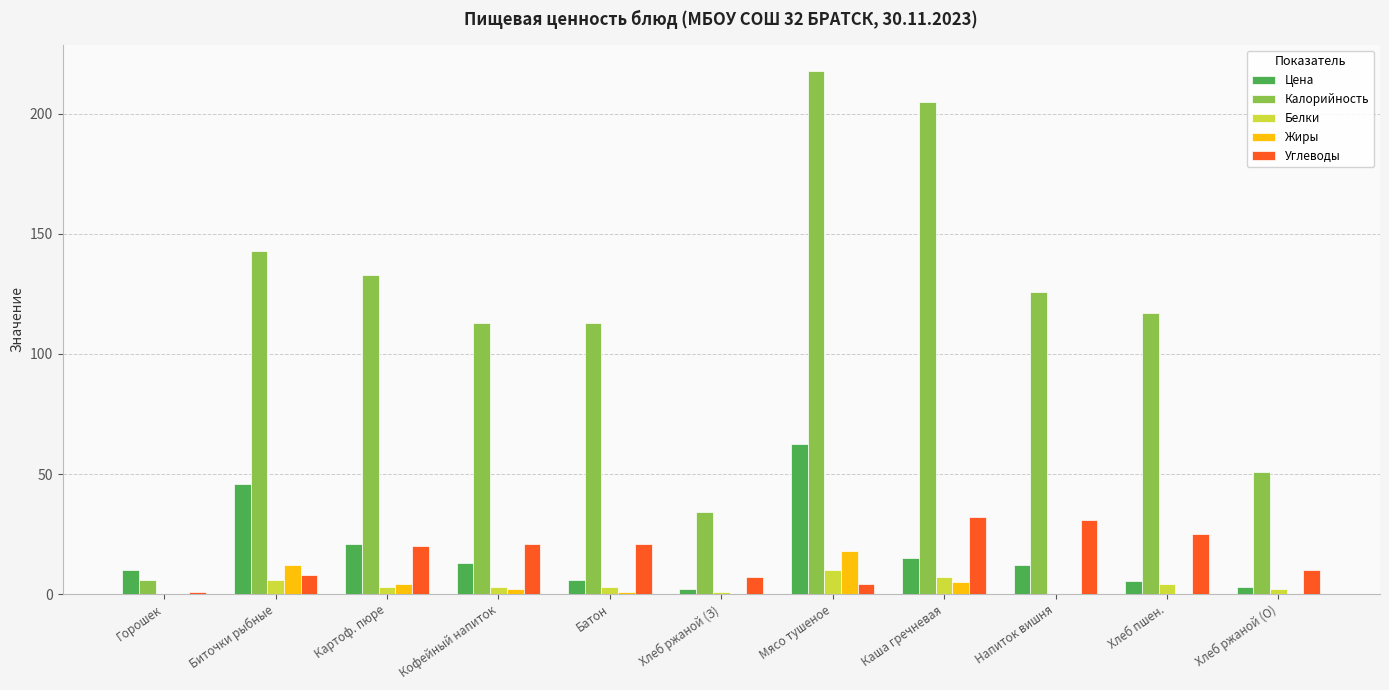

How many categories are shown in the chart?

11